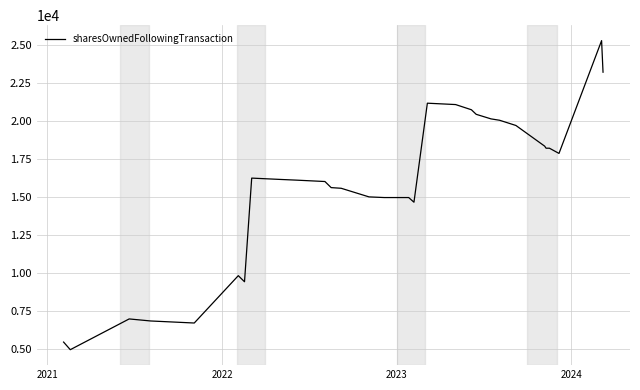

Which label corresponds to the smallest value in the chart?

2021